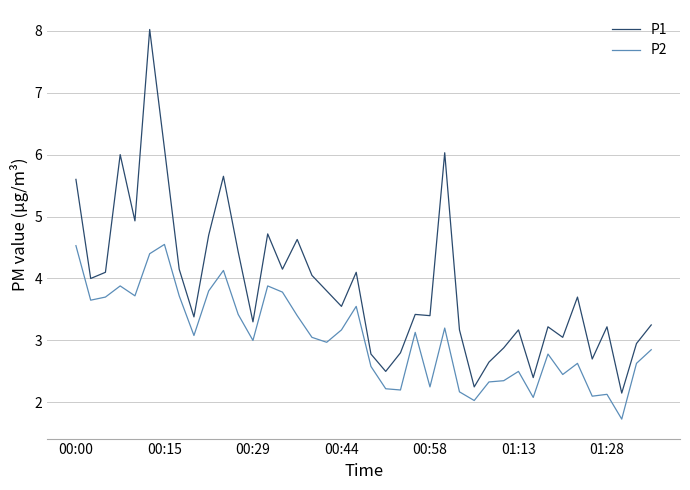

Rank the series by their average value, from highest to lowest.

P1, P2